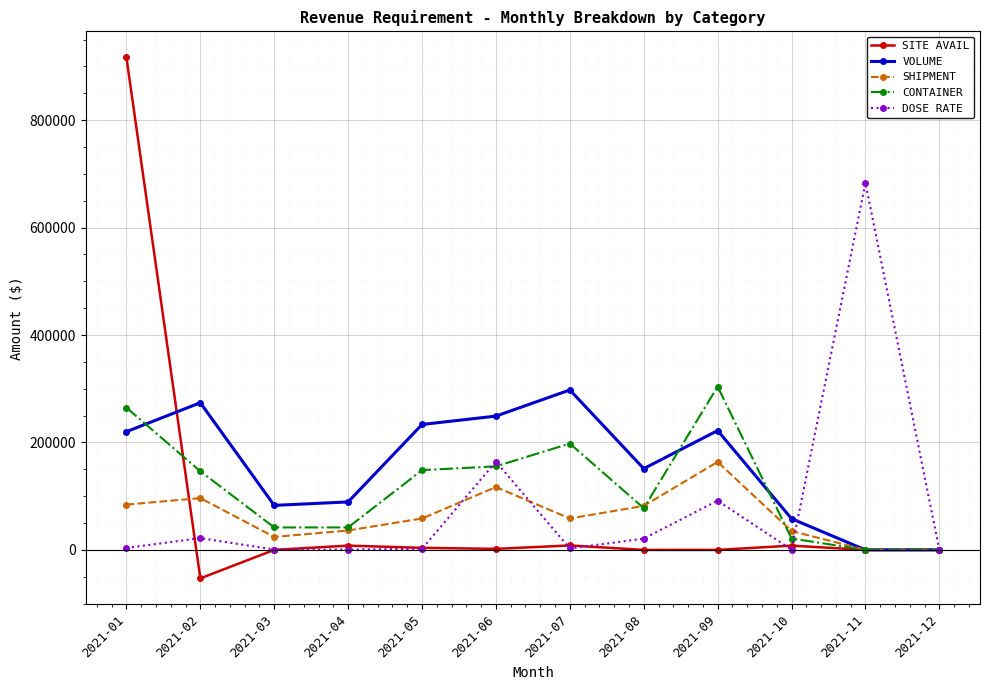

How many lines are shown in the chart?

5